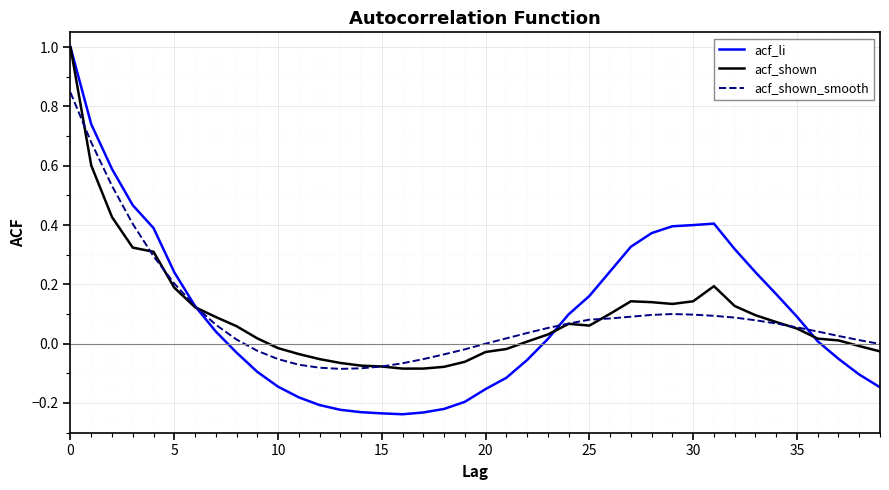

Which series has the widest spread of values?

acf_li